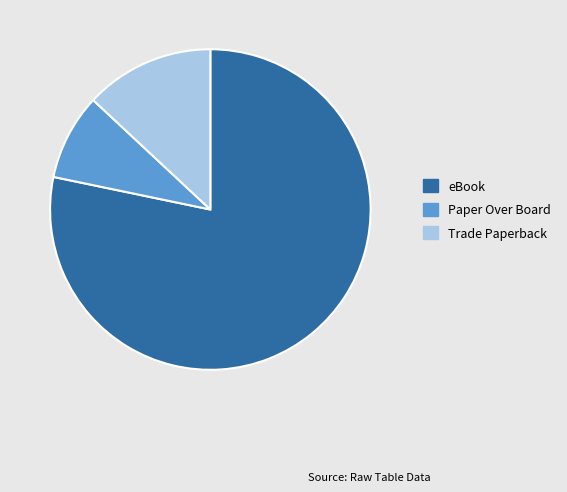

Does eBook account for over 50% of the chart?

Yes